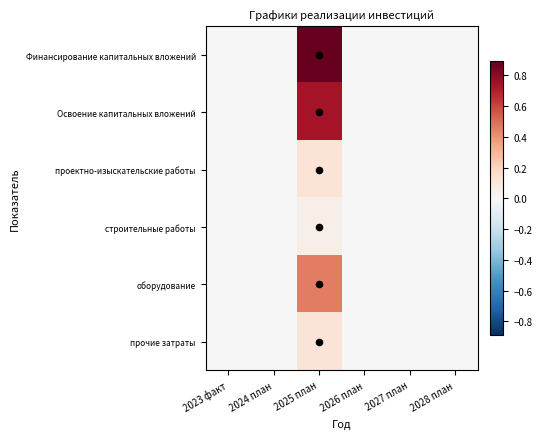

Which label corresponds to the largest value in the chart?

2025 план